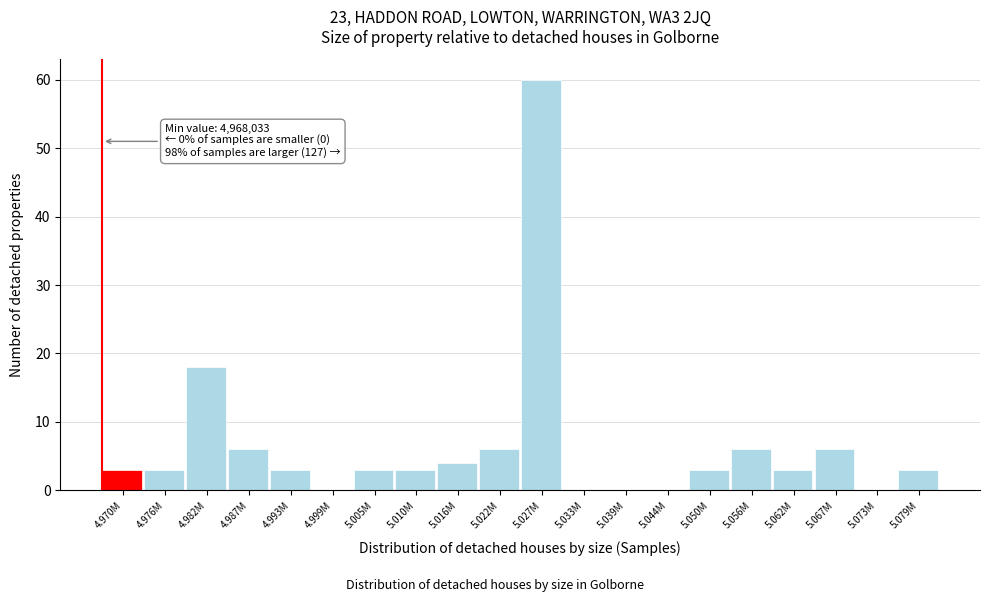

Reading left to right, transcribe all the data shown in this chart.

4.970M=3	4.976M=3	4.982M=18	4.987M=6	4.993M=3	4.999M=0	5.005M=3	5.010M=3	5.016M=4	5.022M=6	5.027M=60	5.033M=0	5.039M=0	5.044M=0	5.050M=3	5.056M=6	5.062M=3	5.067M=6	5.073M=0	5.079M=3